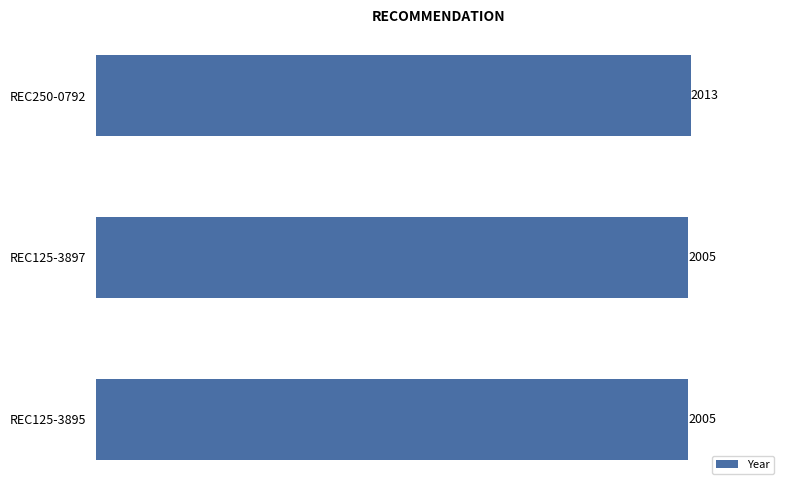

Is it true that the value at REC125-3897 is 3382?

False